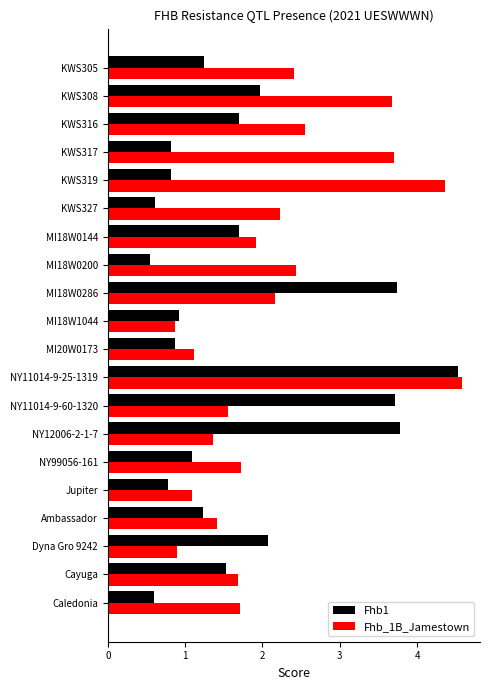

True or false: Fhb_1B_Jamestown has a value of 1.1 at 3.

False